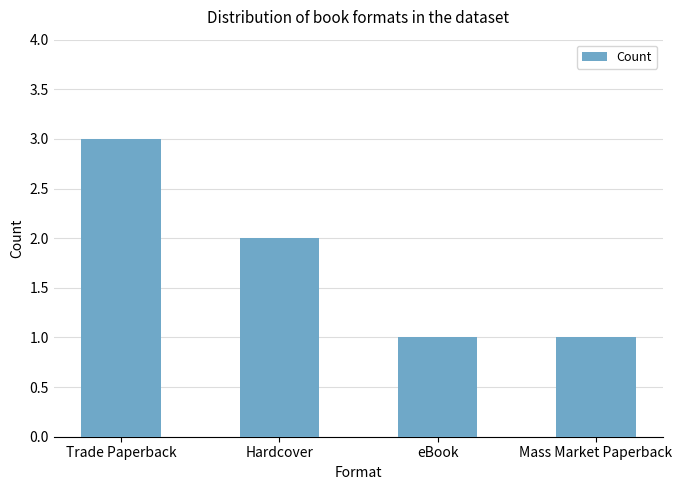

Read the value at Trade Paperback.

3